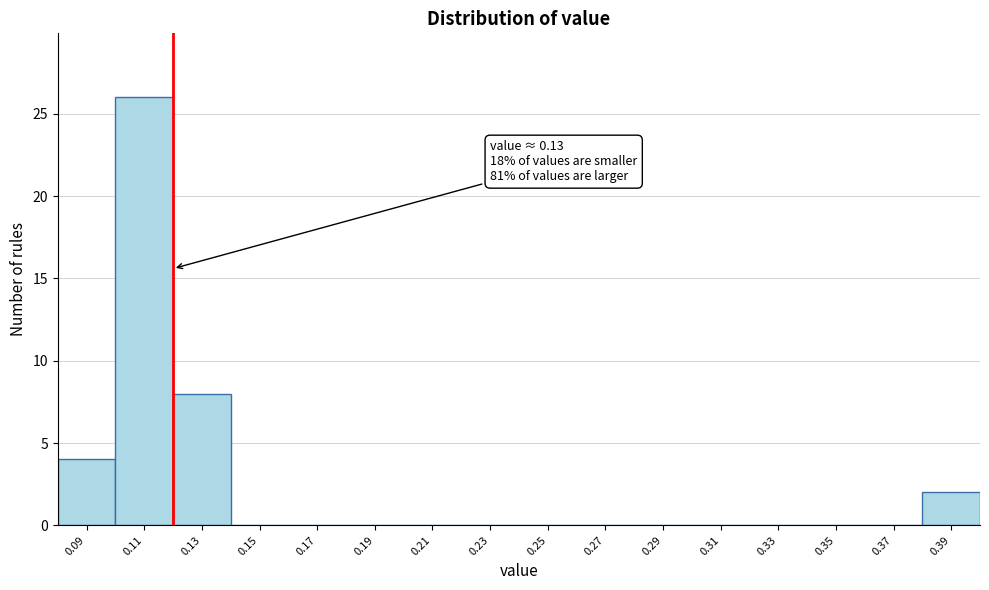

Reading left to right, extract all data points from this chart.

0.09=4	0.11=26	0.13=8	0.15=0	0.17=0	0.19=0	0.21=0	0.23=0	0.25=0	0.27=0	0.29=0	0.31=0	0.33=0	0.35=0	0.37=0	0.39=2